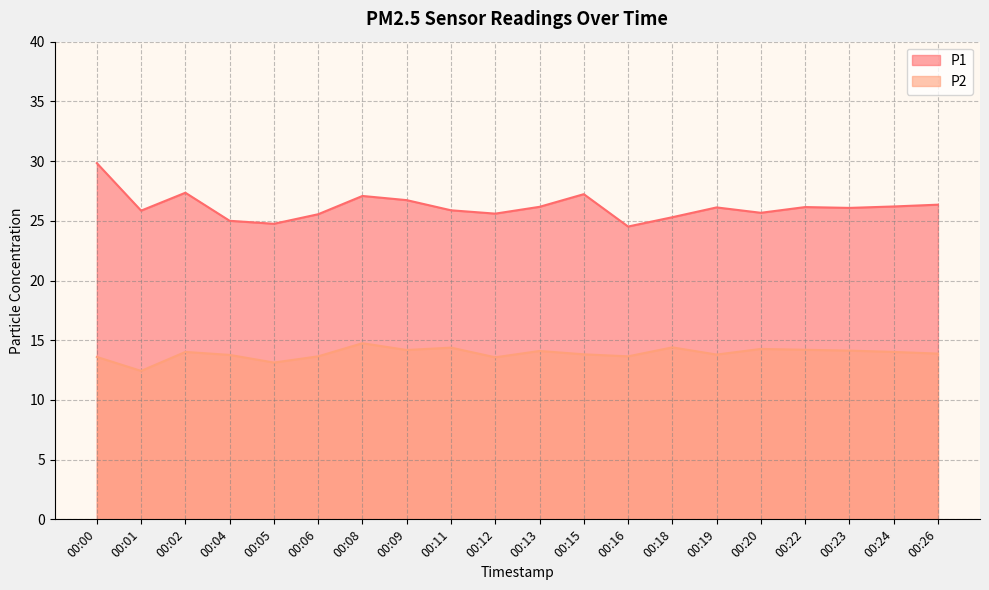

Does the chart have visible grid lines?

Yes